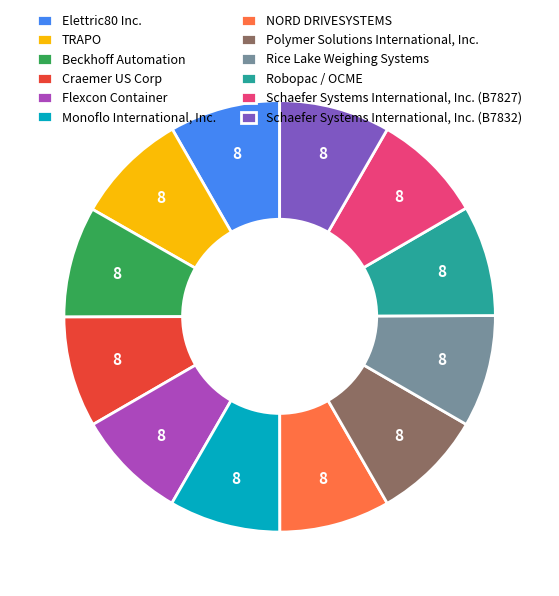

Is the sum of NORD DRIVESYSTEMS and Robopac / OCME greater than half?

No